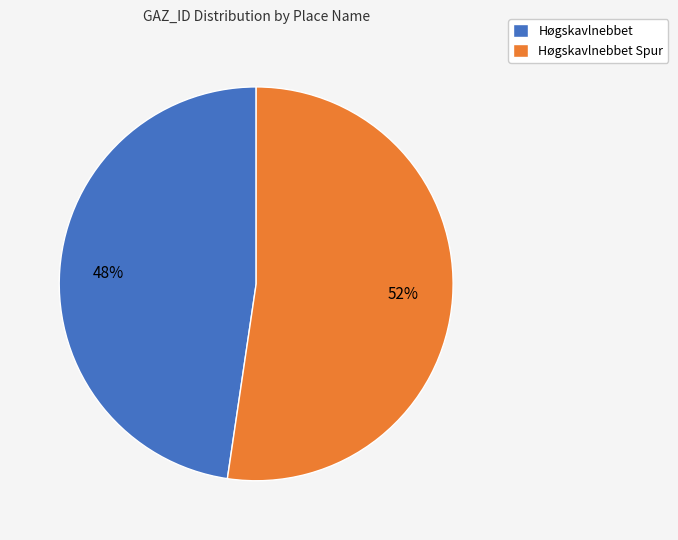

Count the number of slices in the pie.

2